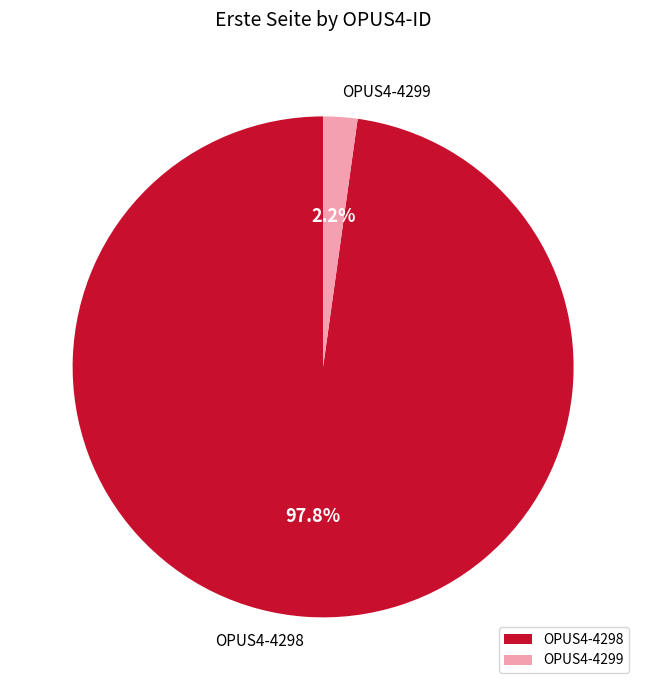

What is the total percentage of OPUS4-4298 and OPUS4-4299?

100.0%